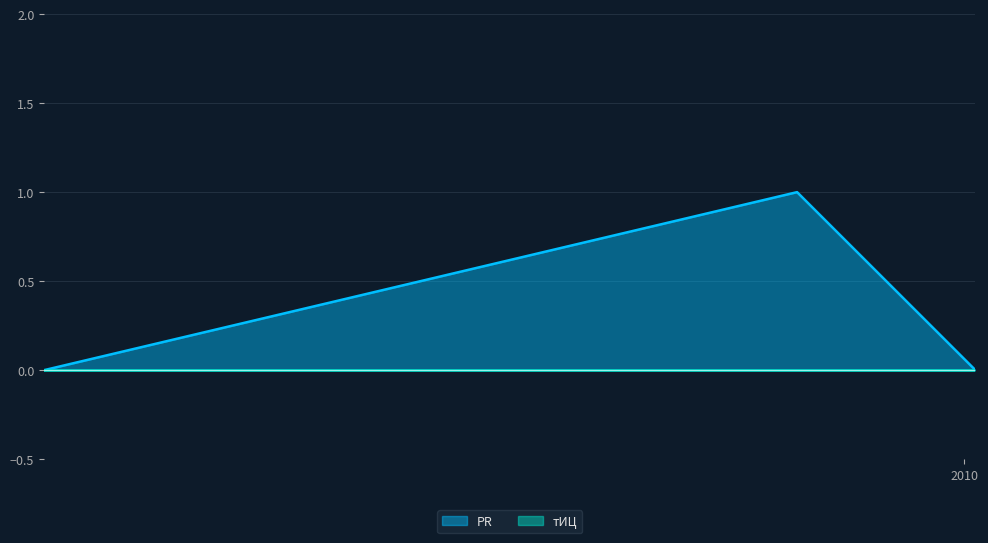

What is the greatest value displayed?

1